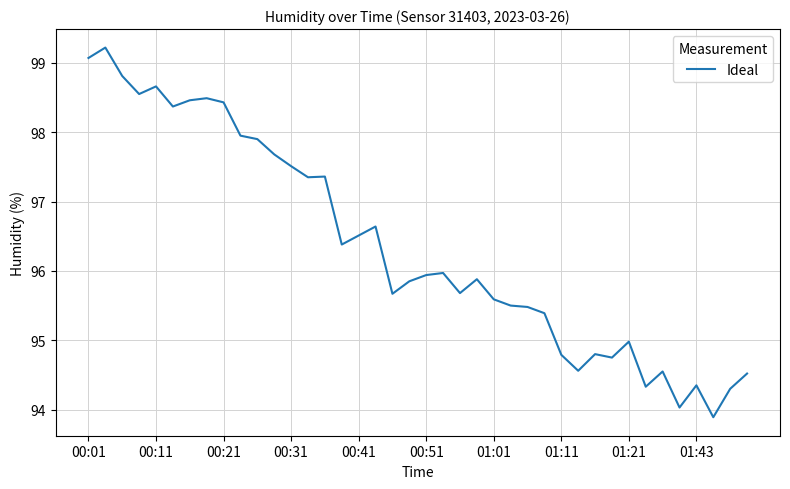

What is the maximum value shown in the chart?

99.2